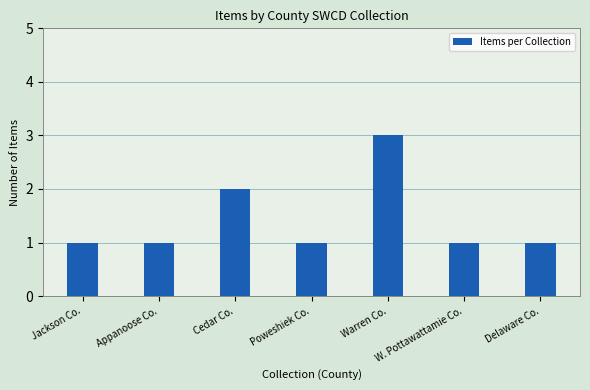

What is the label of the 4th bar from the right?

Poweshiek Co.